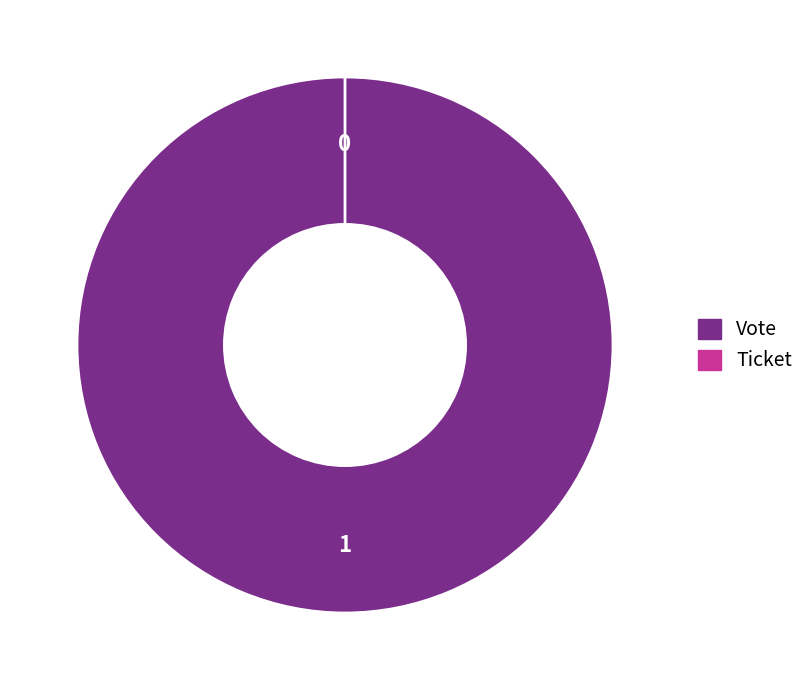

To the nearest percent, what is the combined percentage of Ticket and Vote?

100%